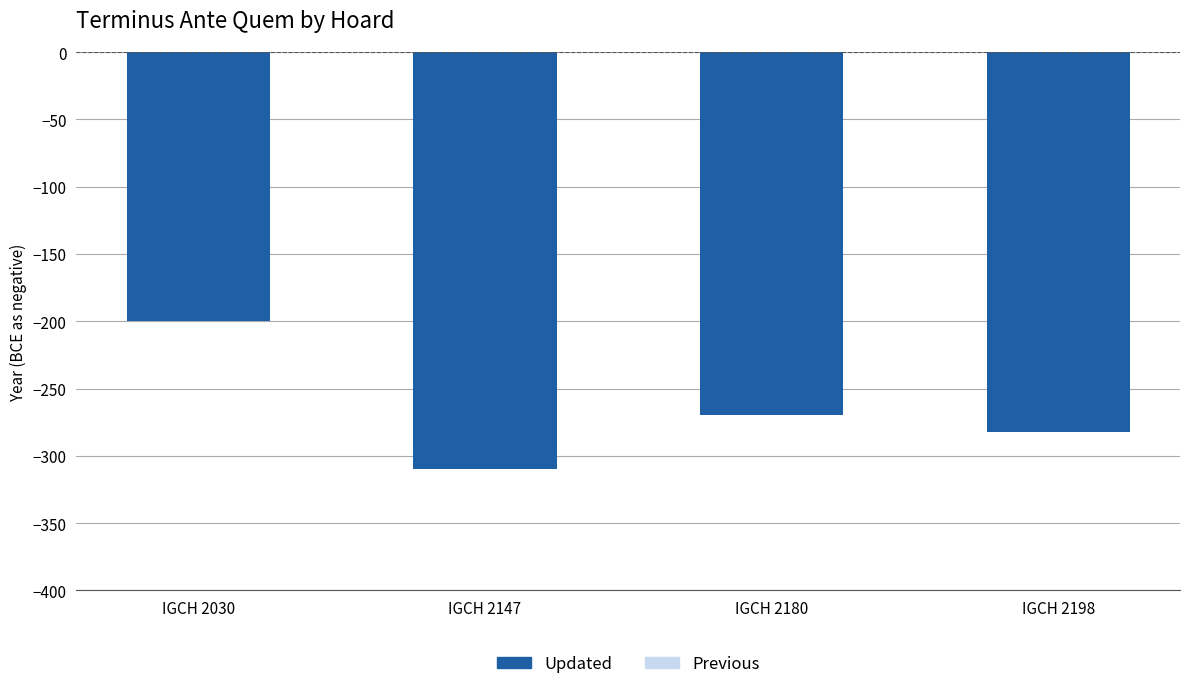

Rank the categories by value from highest to lowest.

IGCH 2030, IGCH 2180, IGCH 2198, IGCH 2147